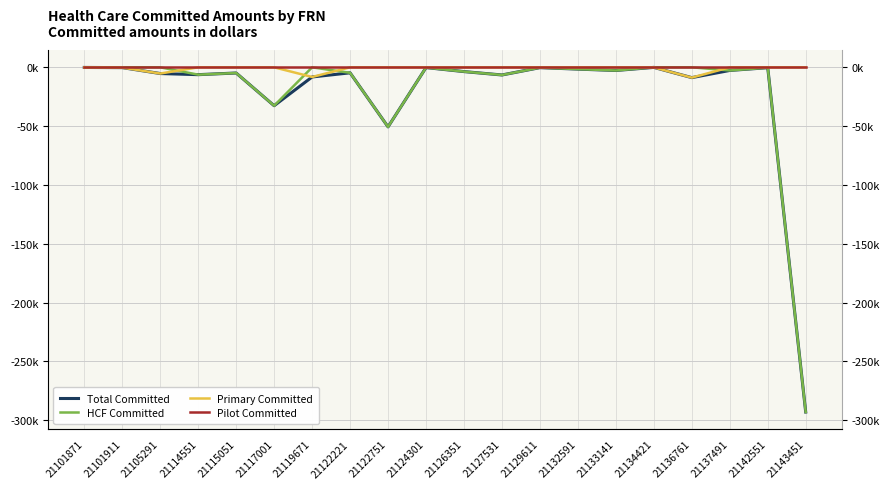

Where is the first local minimum for Primary Committed?

21105291